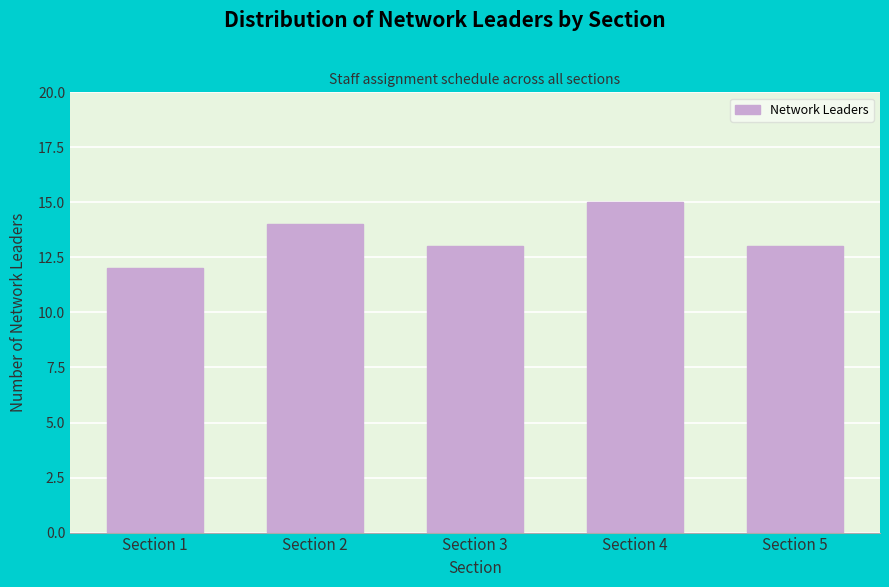

Reading left to right, transcribe all the data shown in this chart.

Section 1=12	Section 2=14	Section 3=13	Section 4=15	Section 5=13